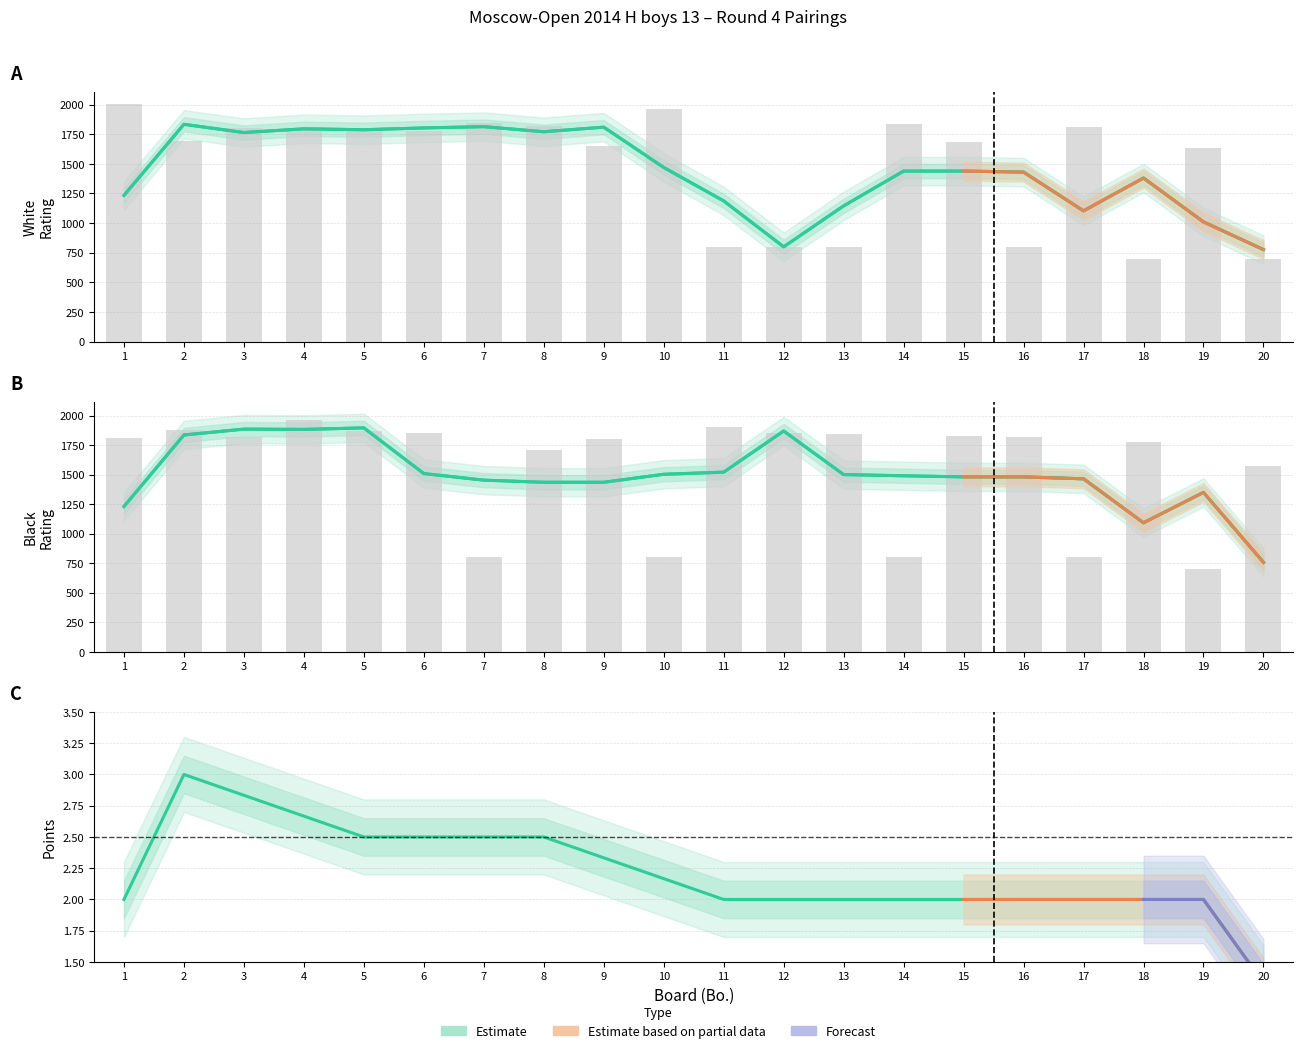

List the series in order of their overall mean, highest first.

Black Rating, White Rating